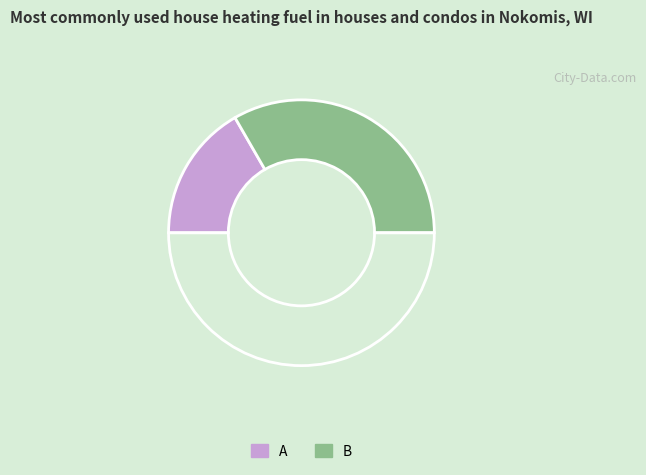

Count the number of slices in the pie.

3